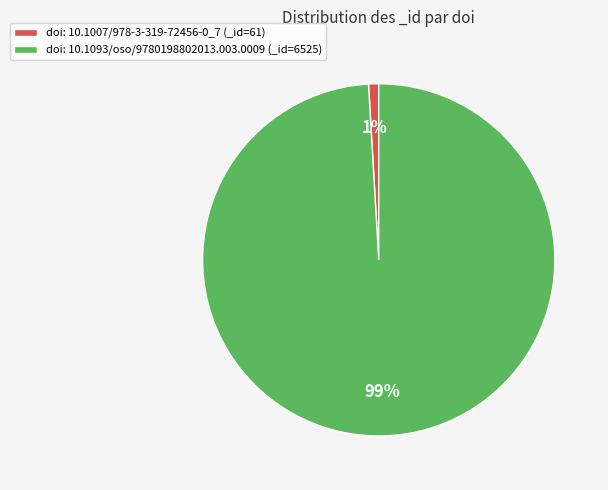

What is the majority slice?

doi: 10.1093/oso/9780198802013.003.0009 (_id=6525)